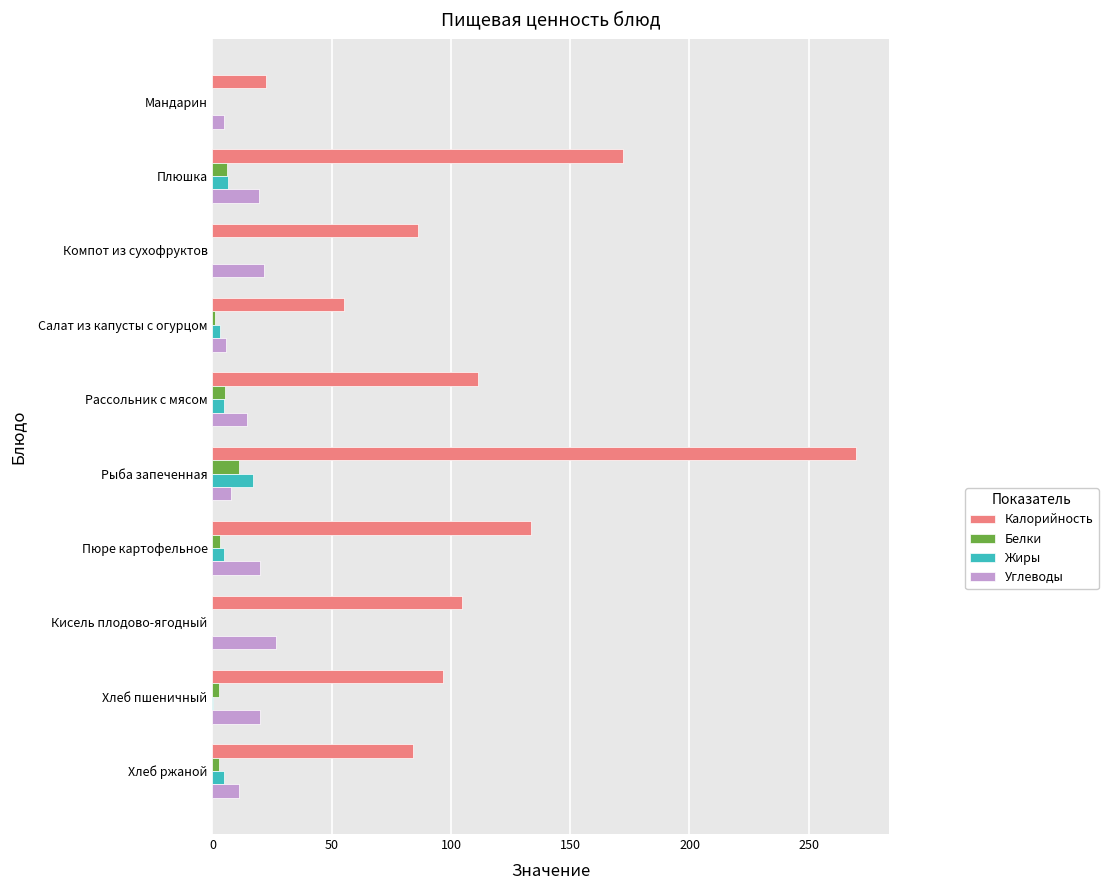

At which category does the chart reach its peak across all series?

Рыба запеченная